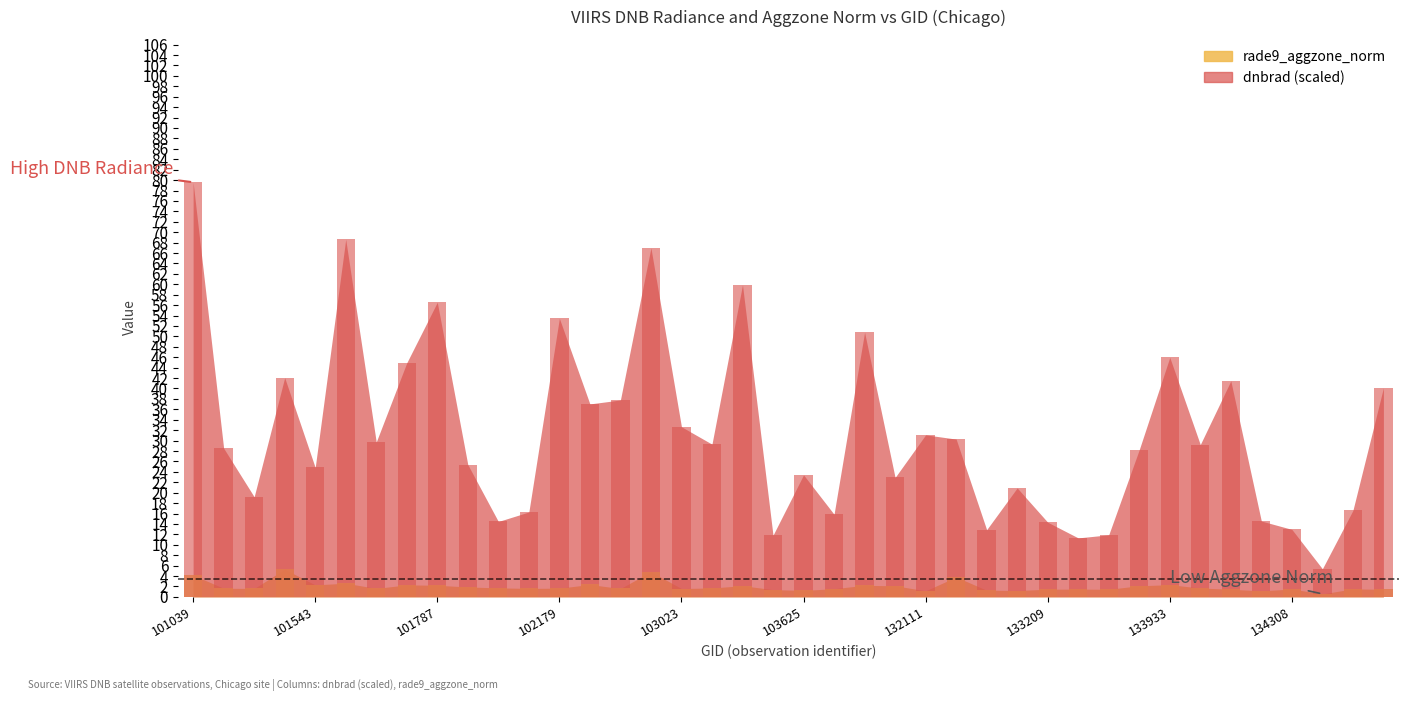

Is the value of dnbrad at 102047 greater than the value of rade9_aggzone_norm at 101551?

Yes